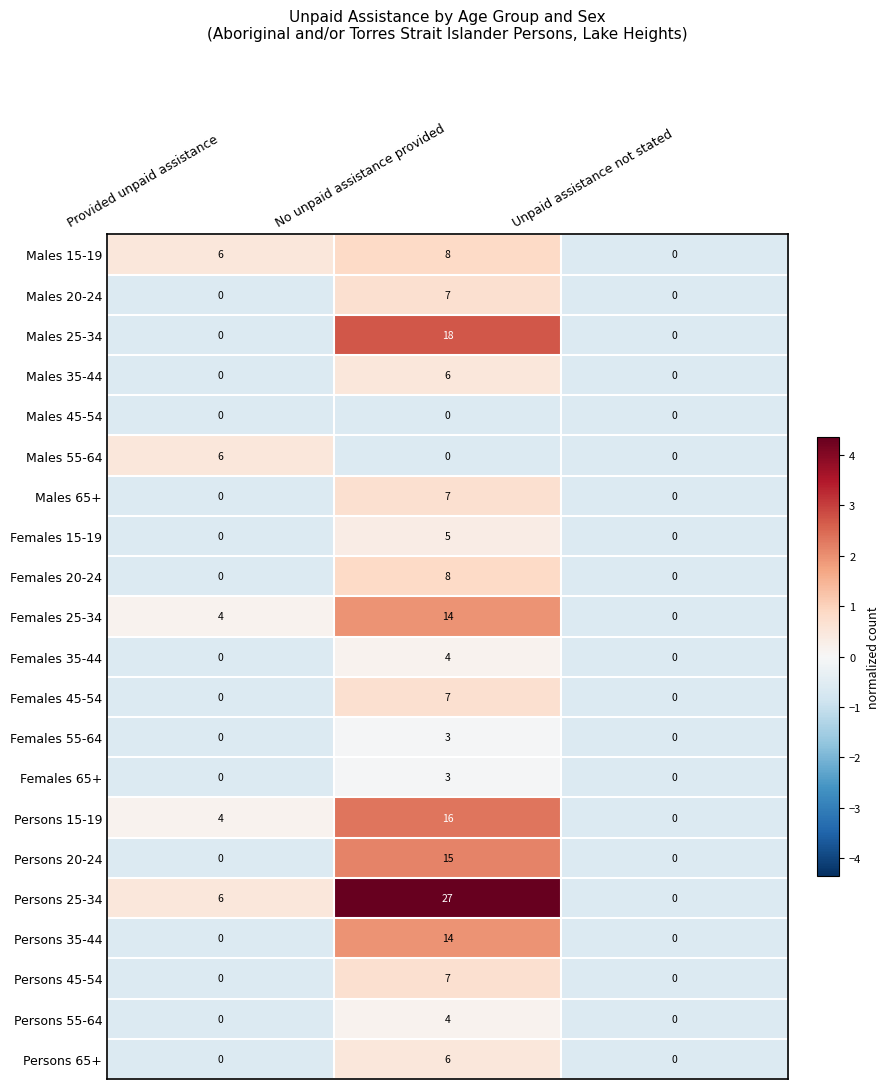

Which series has the widest spread of values?

Persons 25-34